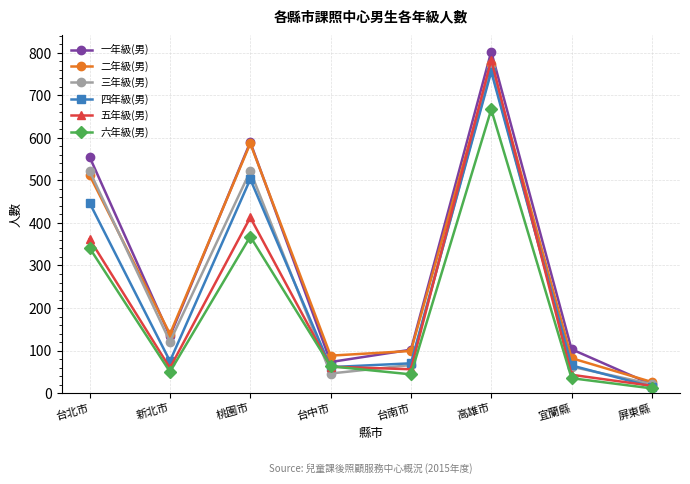

What is the average value of the 三年級(男) series?

265